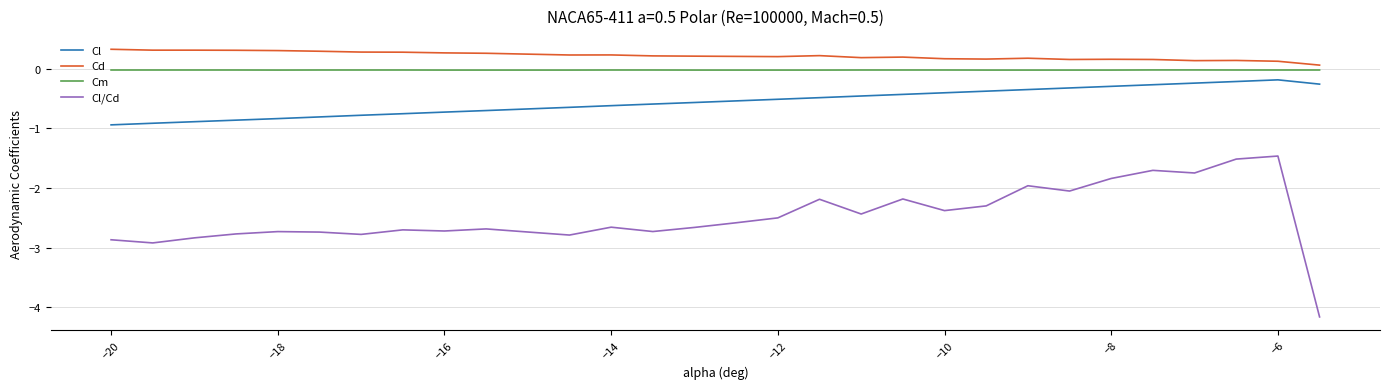

How many lines are shown in the chart?

4